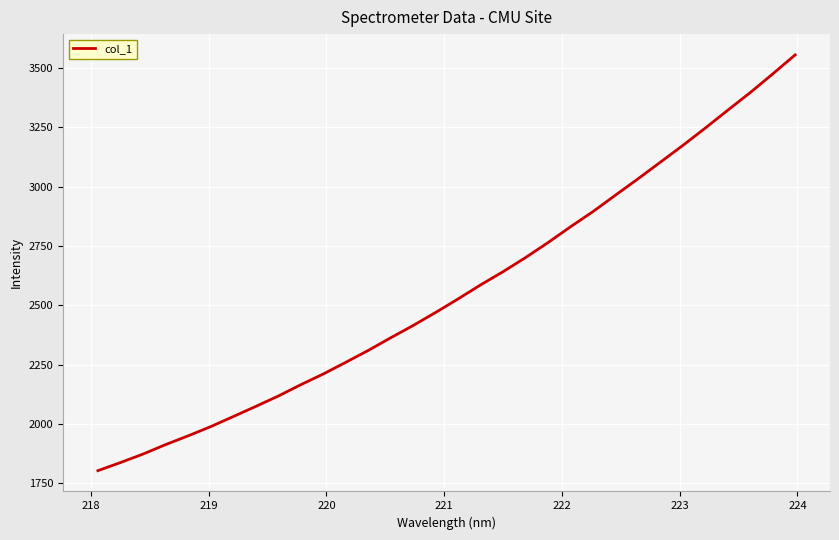

What is the greatest value displayed?

3555.3